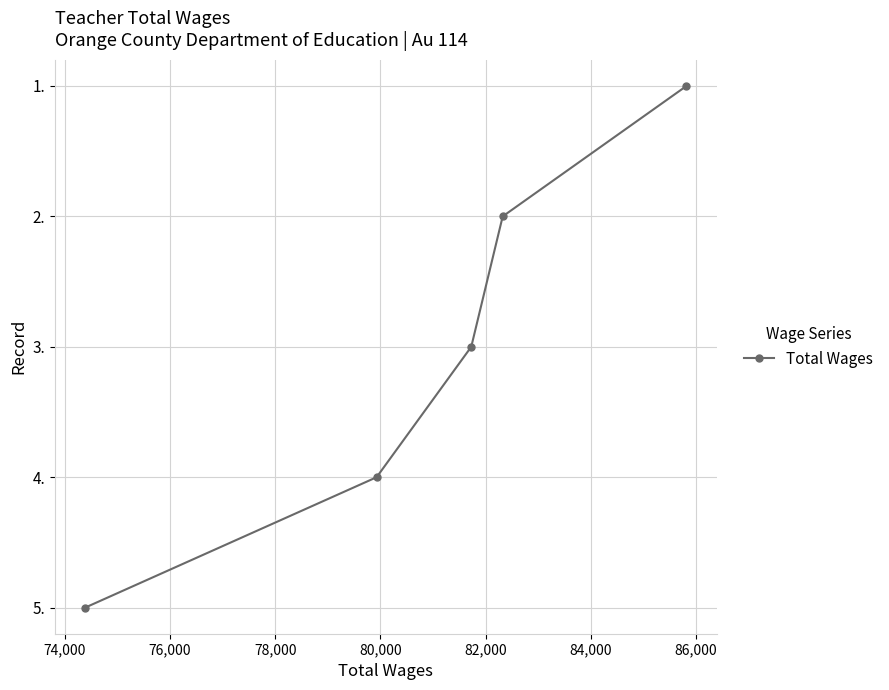

Reading right to left, extract all data points from this chart.

1	2	3	4	5